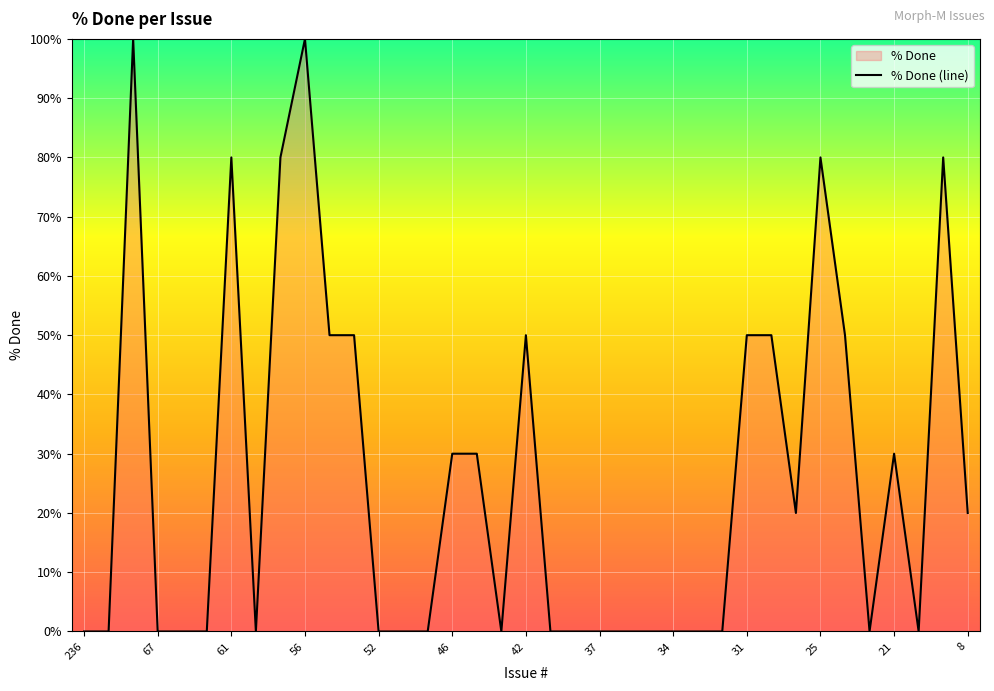

The chart shows a value of 50 at 24. True or false?

True